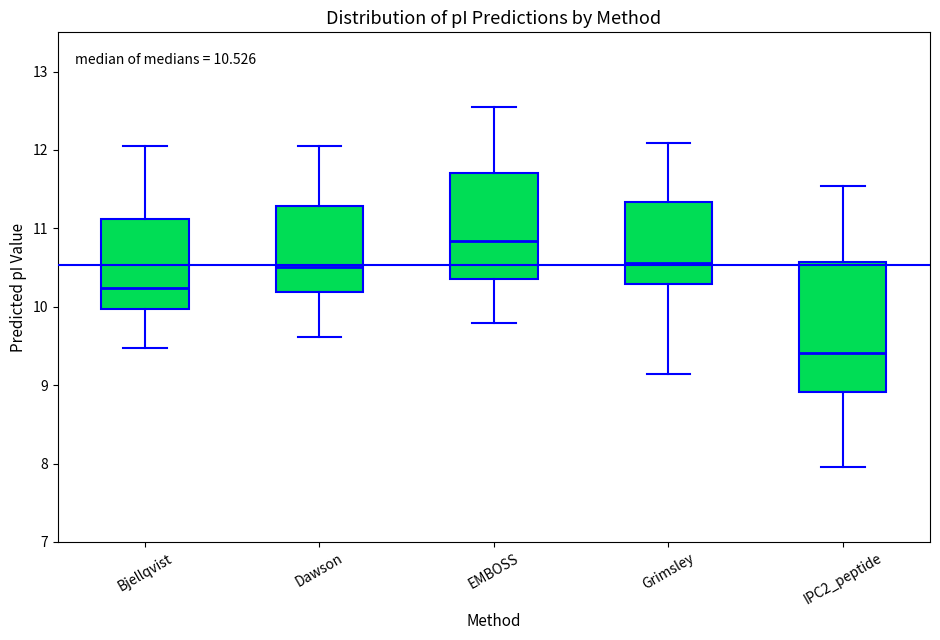

Which box's median line is the lowest?

IPC2_peptide